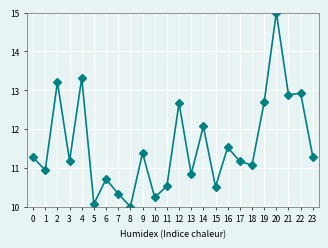

Reading left to right, transcribe all the data shown in this chart.

11.3	10.9	13.2	11.2	13.3	10.1	10.7	10.3	10.0	11.4	10.2	10.5	12.7	10.8	12.1	10.5	11.5	11.2	11.1	12.7	15.0	12.9	12.9	11.3